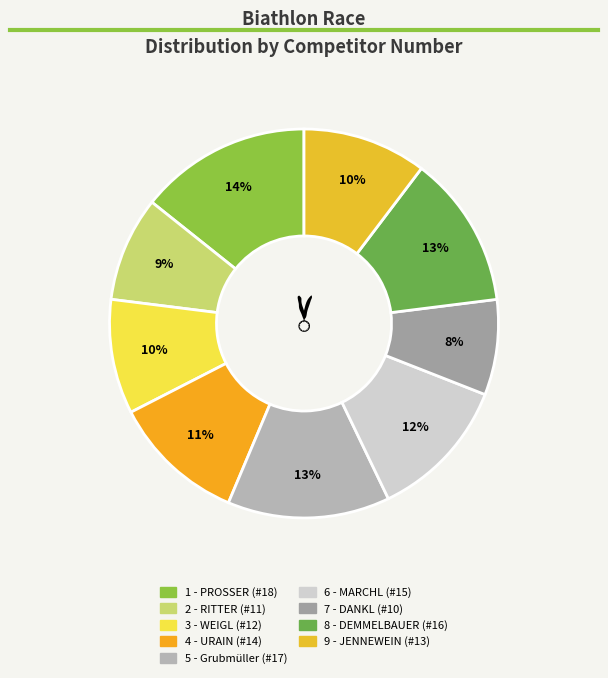

How many slices are in this pie chart?

9